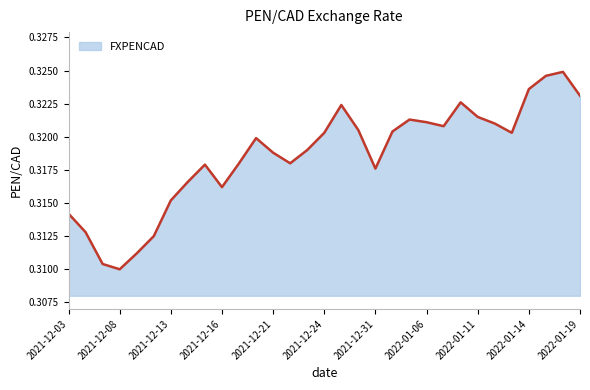

True or false: the data has more than 2 interior local peaks.

True